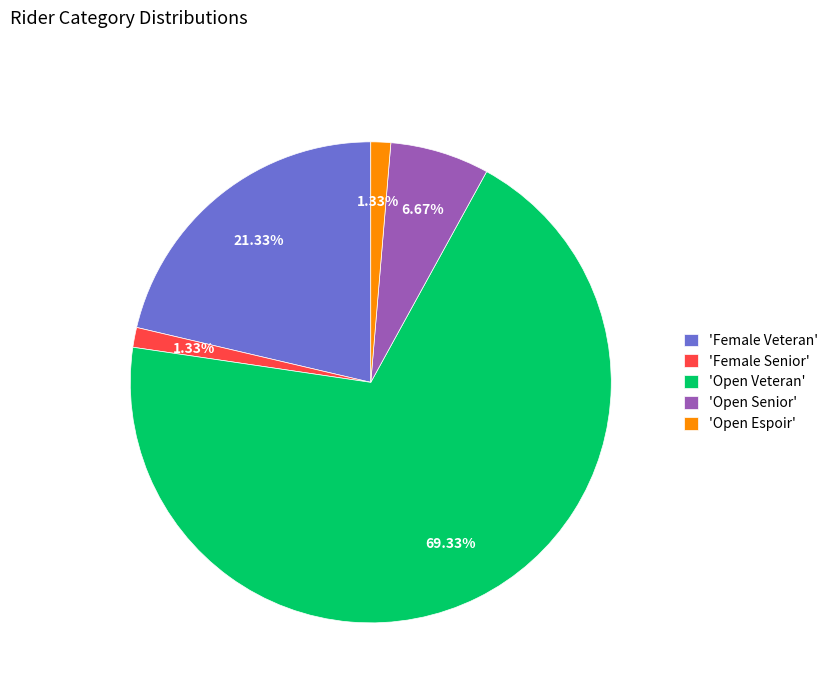

To the nearest percent, what is the difference between the largest and smallest slice percentages?

68%